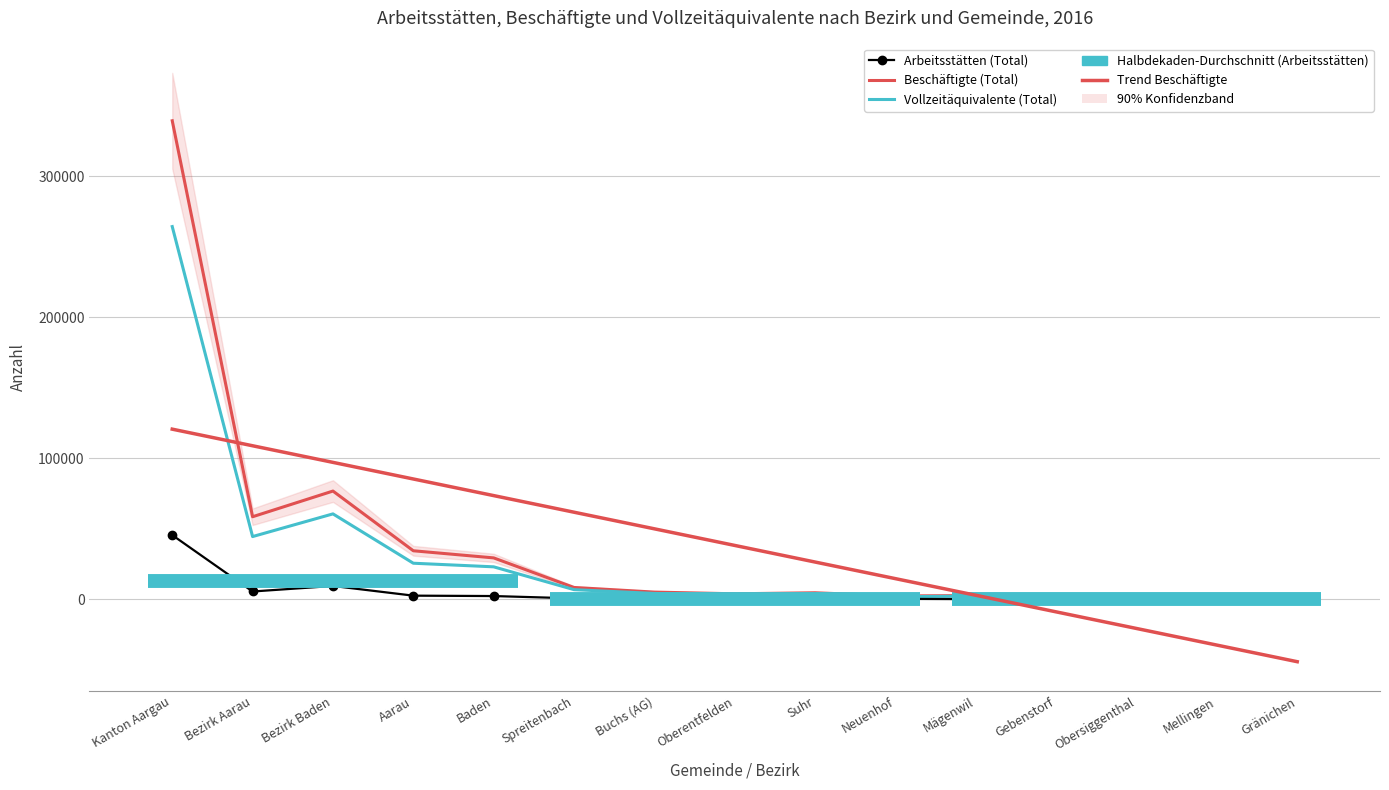

At which category is the sum across all series the highest?

Kanton Aargau